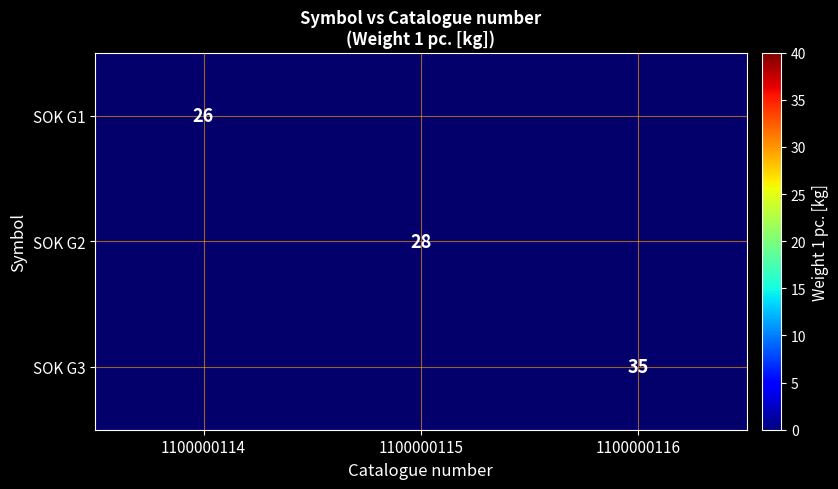

The SOK G2 series shows 28 at 1100000115. True or false?

True